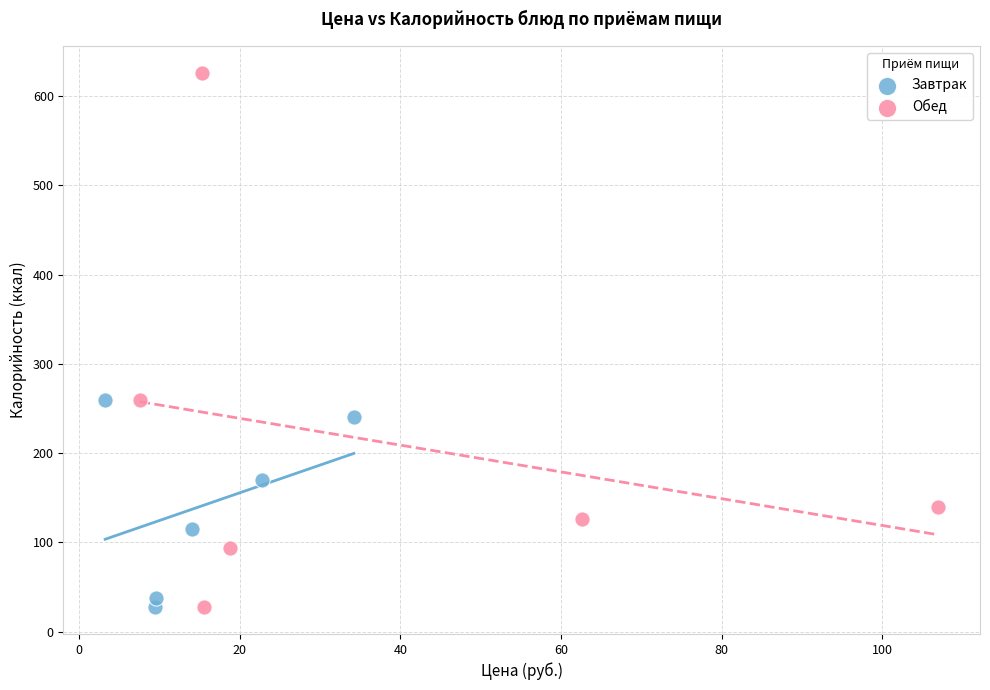

Which series reaches the maximum Y coordinate?

Обед